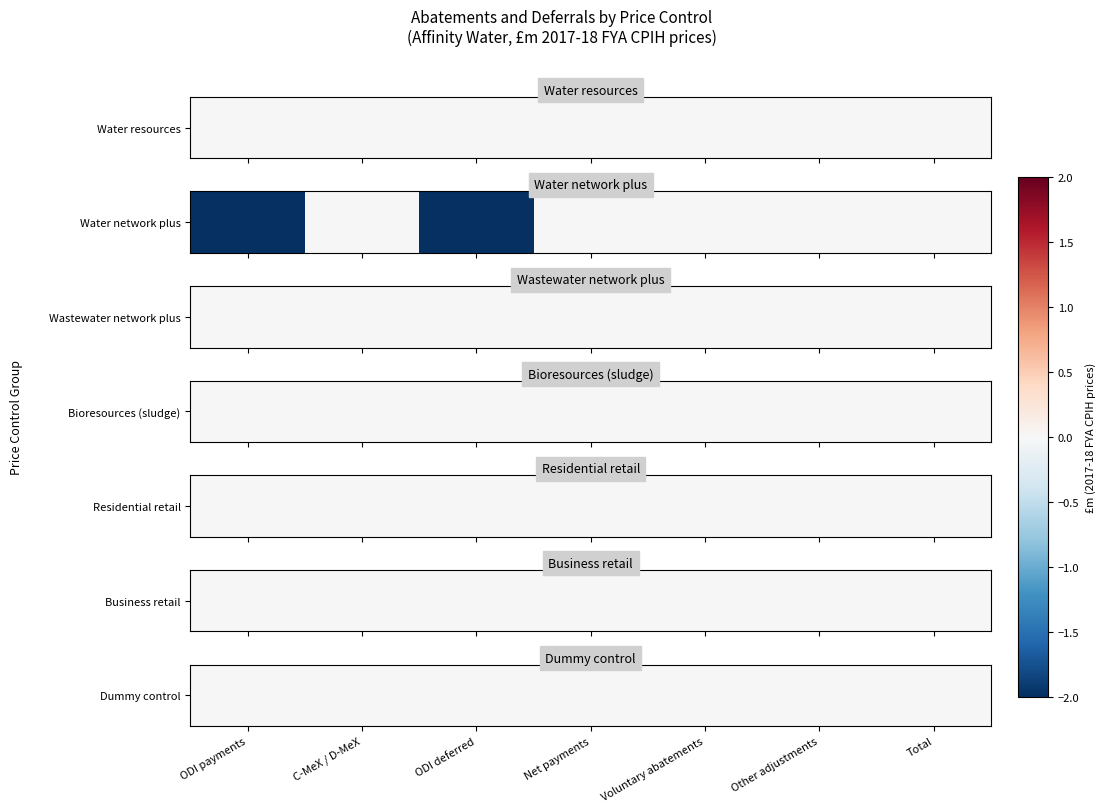

Reading left to right, what are all the values shown in this chart?

Water resources: 0.0	0.0	0.0	0.0	0.0	0.0	0.0
Water network plus: -2.0	0.0	-2.0	0.0	0.0	0.0	0.0
Wastewater network plus: 0.0	0.0	0.0	0.0	0.0	0.0	0.0
Bioresources (sludge): 0.0	0.0	0.0	0.0	0.0	0.0	0.0
Residential retail: 0.0	0.0	0.0	0.0	0.0	0.0	0.0
Business retail: 0.0	0.0	0.0	0.0	0.0	0.0	0.0
Dummy control: 0.0	0.0	0.0	0.0	0.0	0.0	0.0